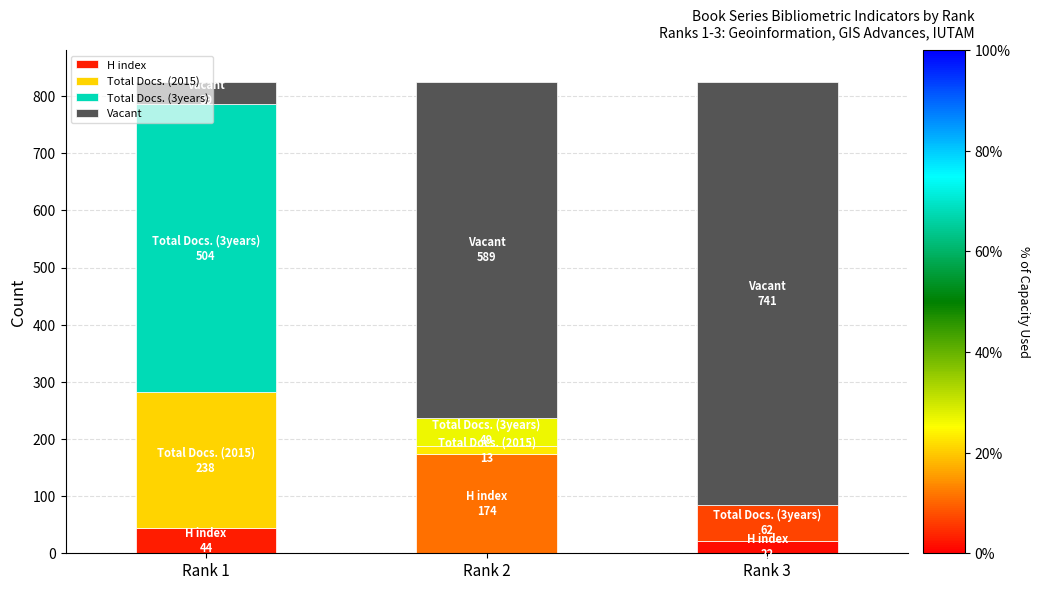

What is the value of the Total Docs. (2015) bar at the 1st from the left?

238